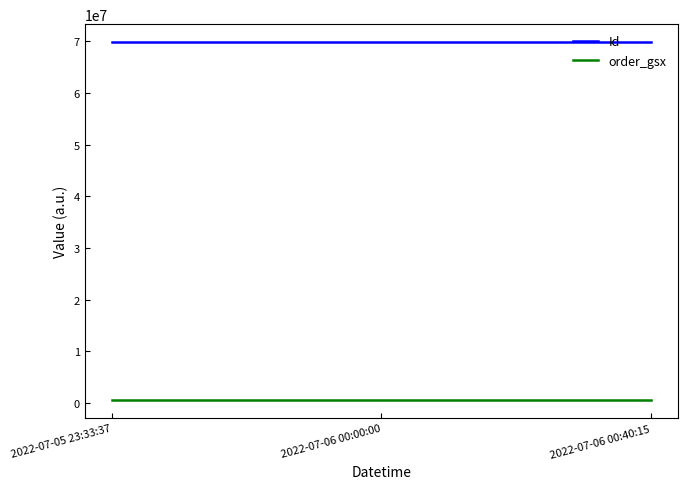

What is the smallest value displayed?

534985